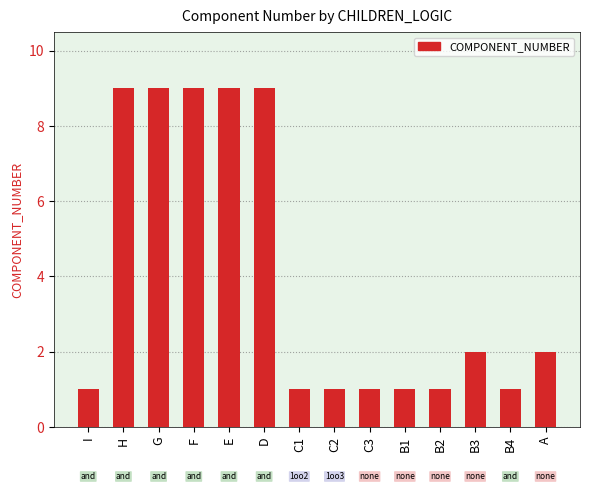

Approximately how many times larger is the value at D compared to C2?

9.0